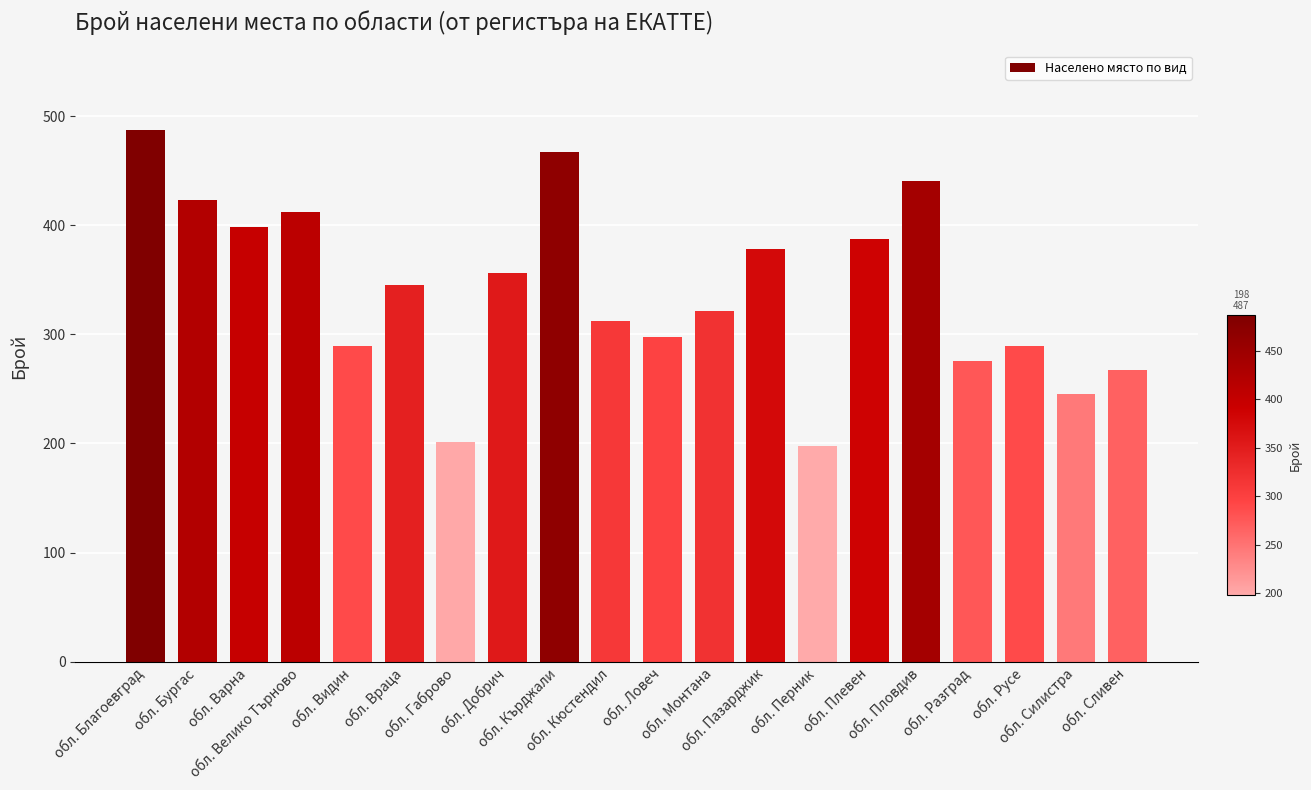

At which label does the data first exceed 345?

обл. Благоевград